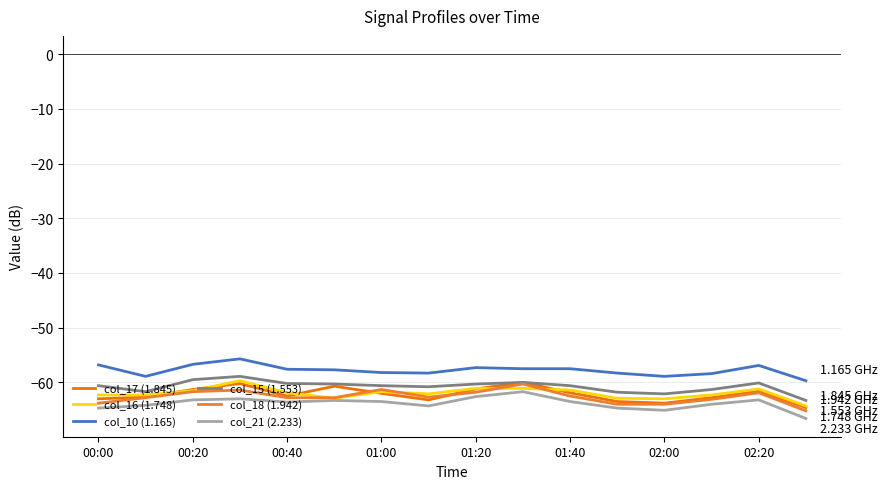

True or false: col_10 (1.165) and col_17 (1.845) cross at least once.

False